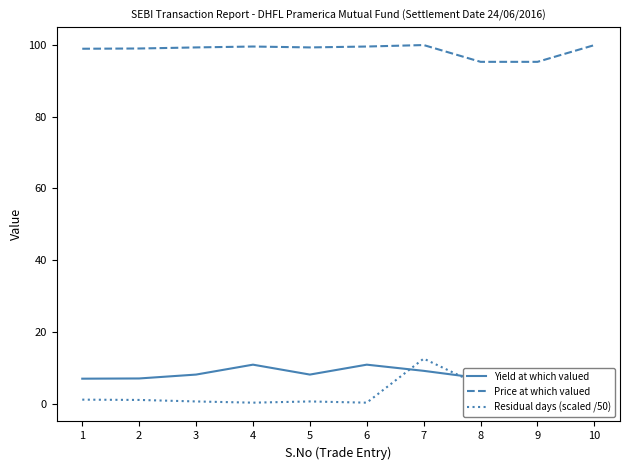

What is the value of the Residual days (scaled /50) point at the 2nd from the left?

1.1